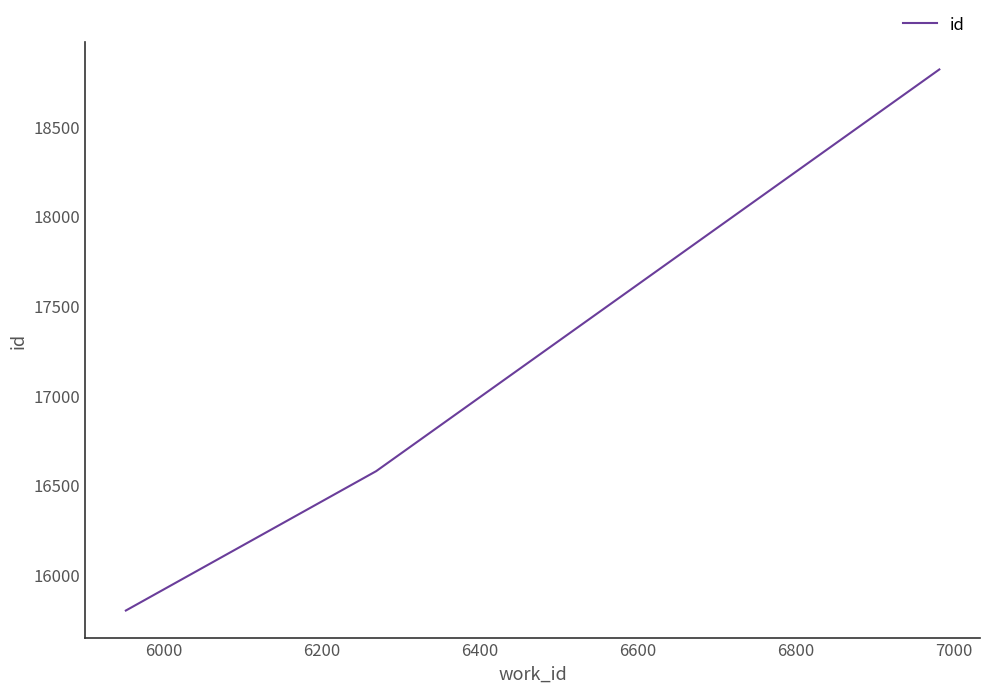

What is the difference between the maximum and minimum values?

3016